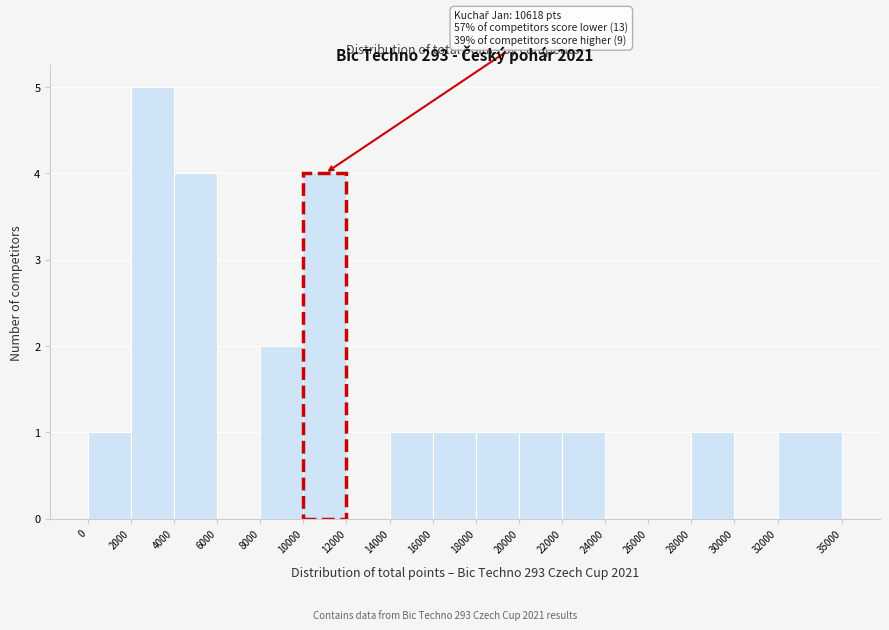

Over which range of the x-axis is the bar tallest?

2000 to 4000